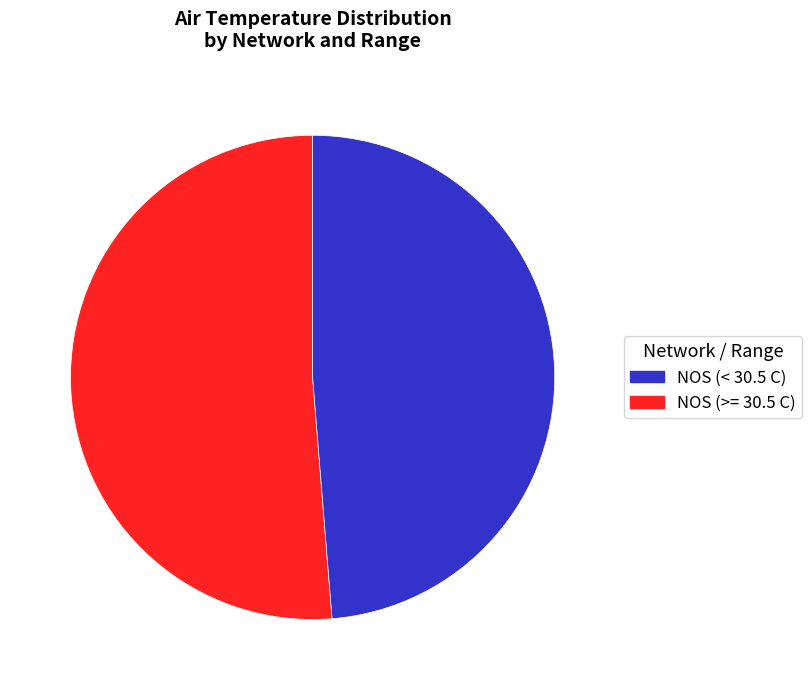

Does any single category account for the majority?

Yes